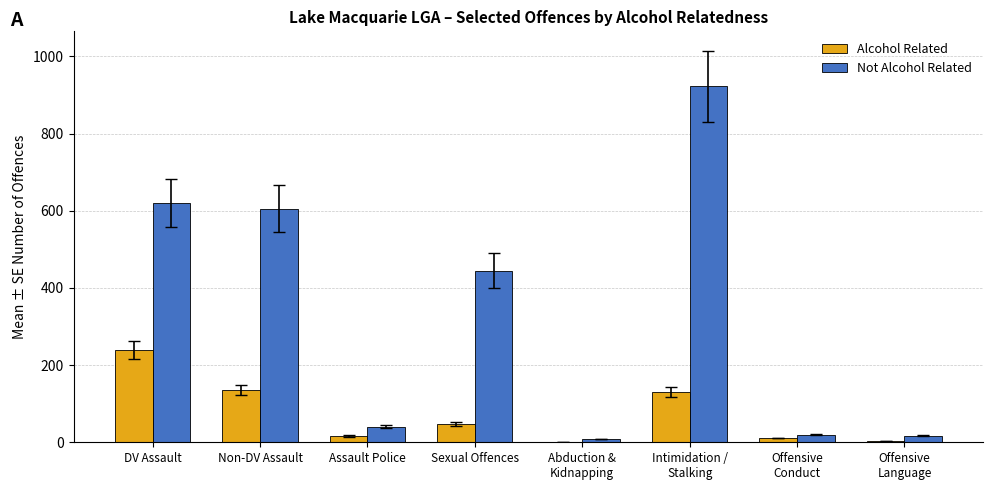

What is the sum of the Not Alcohol Related values at DV Assault and Offensive
Language?

638